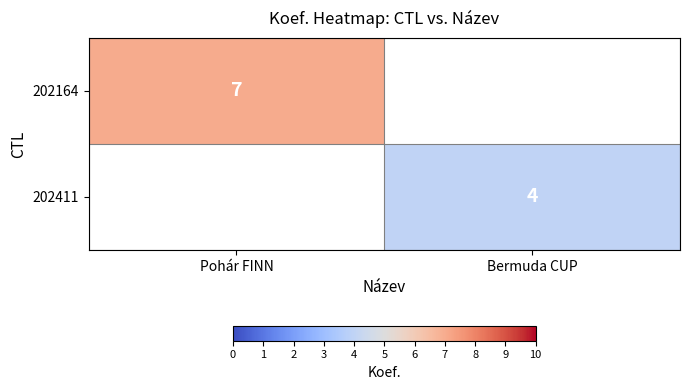

How many data points does each series have?

2